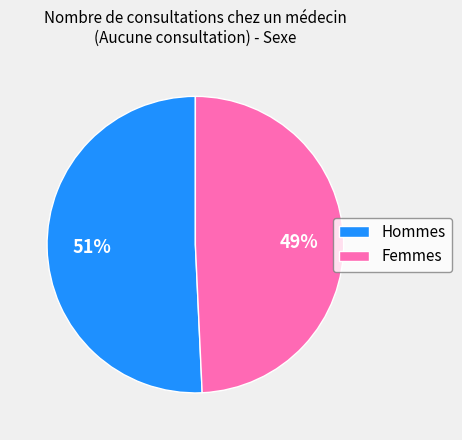

True or false: Femmes accounts for 43% of the total.

False